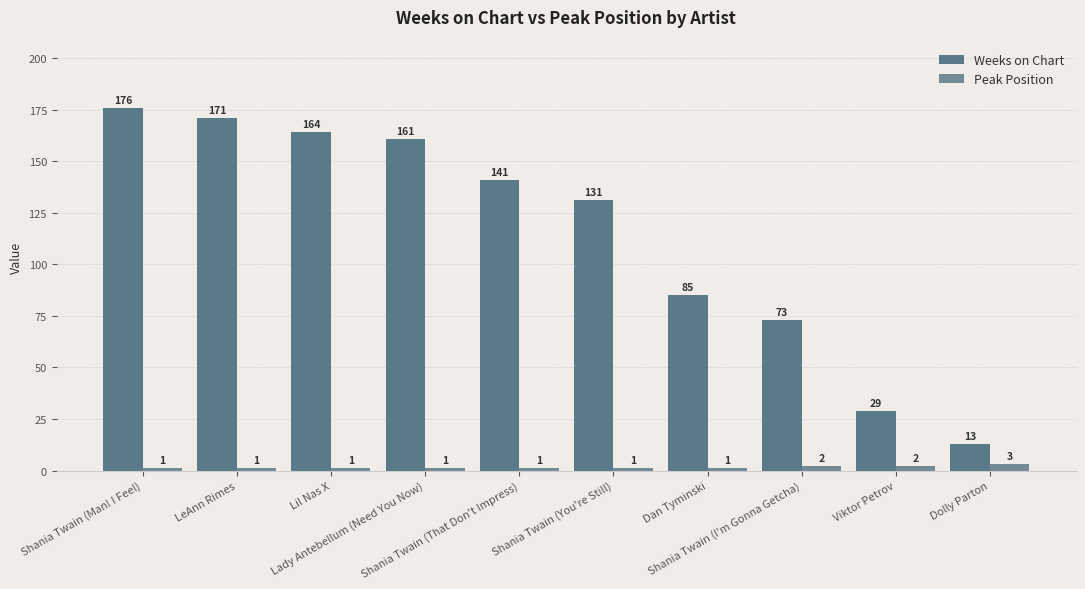

How many categories are shown in the chart?

10